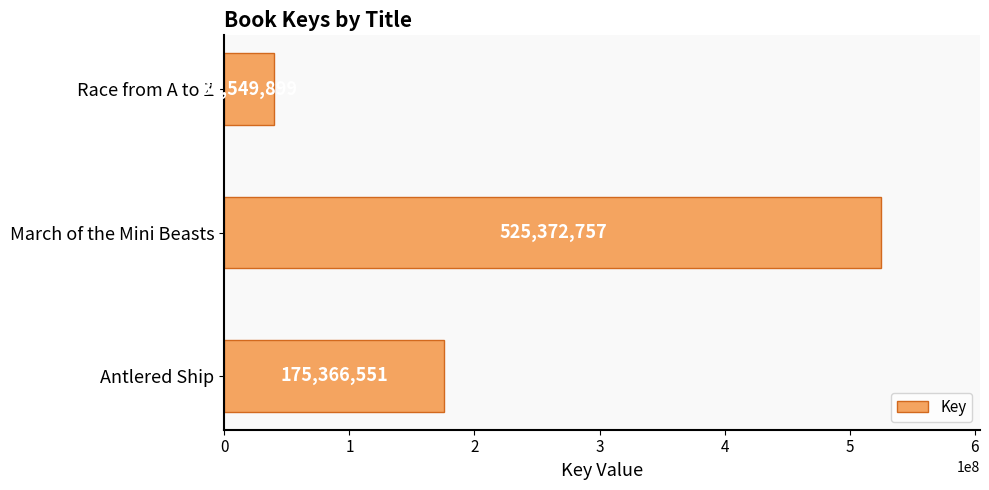

How many data points are less than 175366551?

1